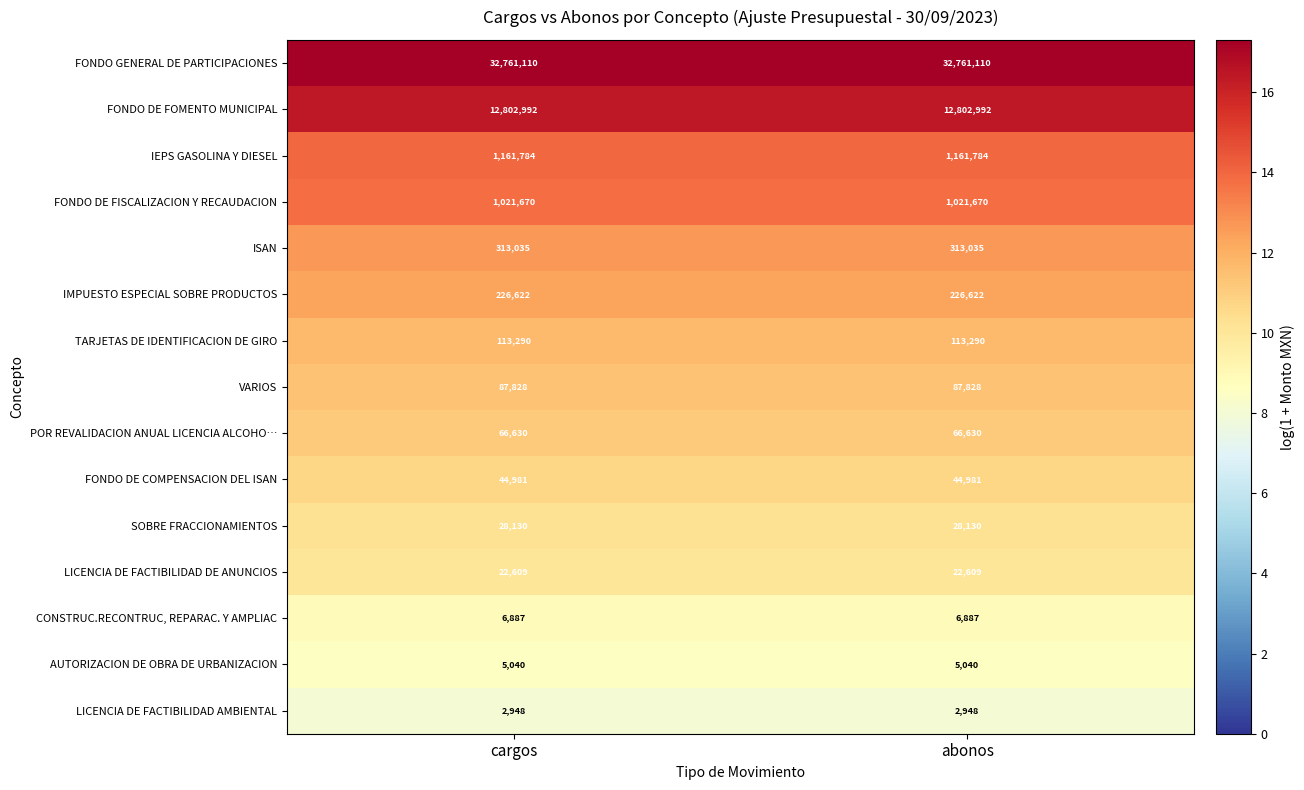

What is the sum of the LICENCIA DE FACTIBILIDAD AMBIENTAL values at cargos and abonos?

5896